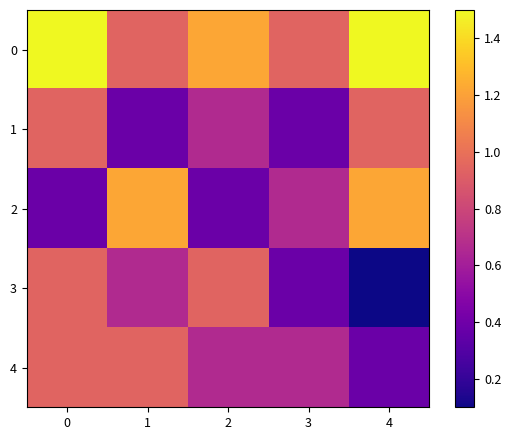

Reading left to right, list all the values displayed in this chart.

0: 0=1.5	1=0.9	2=1.2	3=0.9	4=1.5
1: 0=0.9	1=0.4	2=0.7	3=0.4	4=0.9
2: 0=0.4	1=1.2	2=0.4	3=0.7	4=1.2
3: 0=0.9	1=0.7	2=0.9	3=0.4	4=0.1
4: 0=0.9	1=0.9	2=0.7	3=0.7	4=0.4